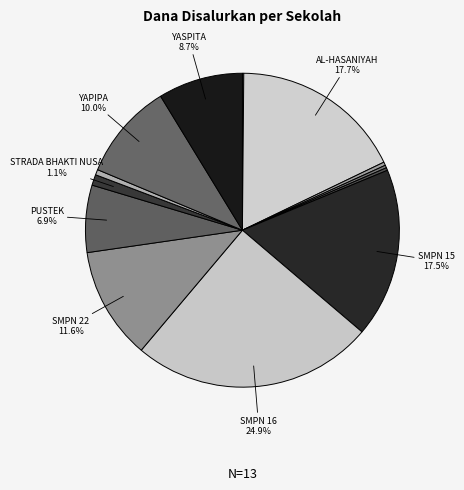

How many segments does this pie chart have?

13